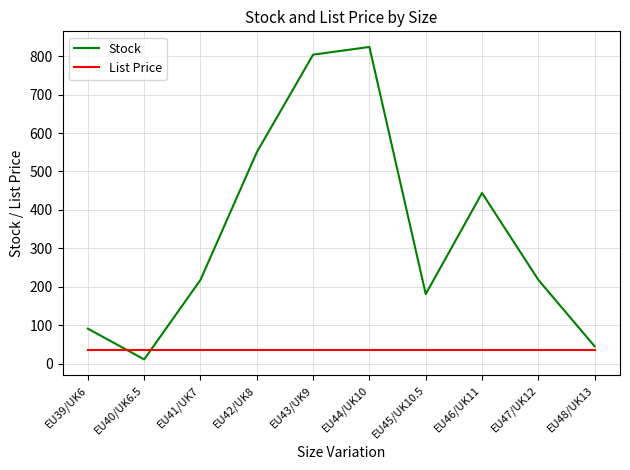

Reading left to right, what are all the values shown in this chart?

Stock: 91.0	11.0	218.0	550.0	804.0	824.0	181.0	444.0	218.0	45.0
List Price: 35.0	35.0	35.0	35.0	35.0	35.0	35.0	35.0	35.0	35.0